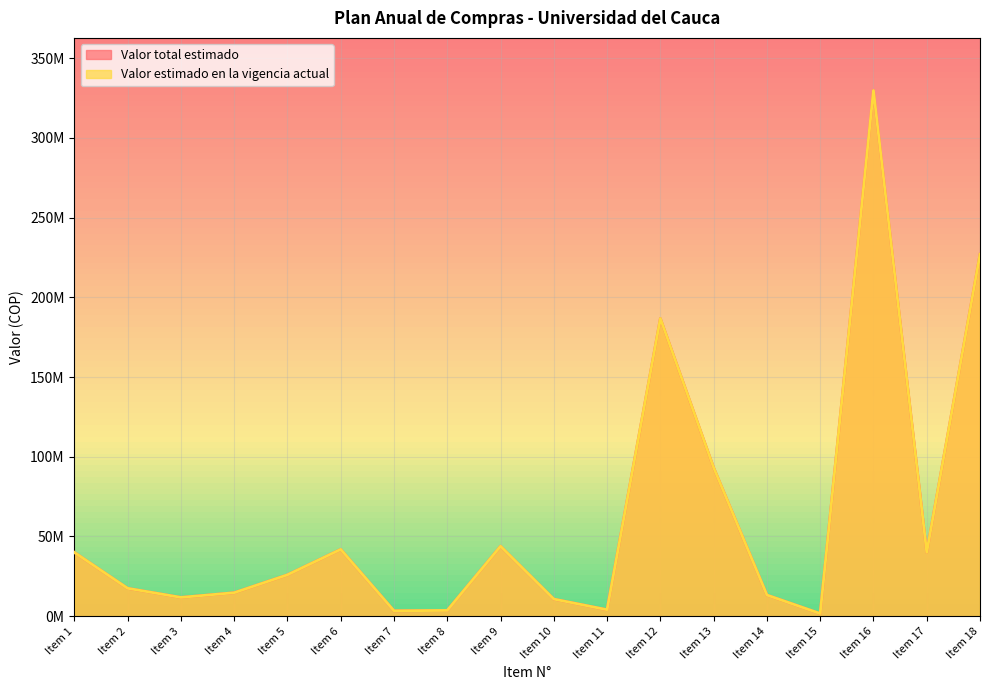

True or false: Valor estimado en la vigencia actual and Valor total estimado cross at least once.

False